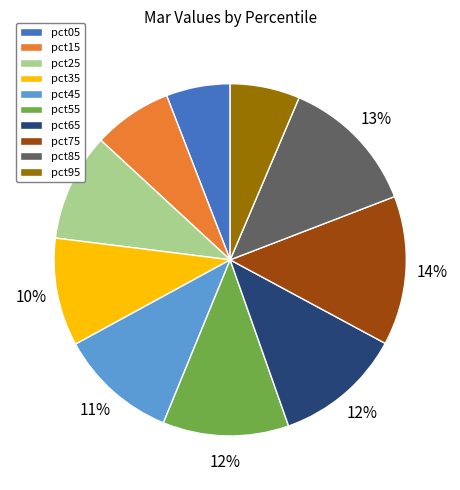

Is the sum of pct15 and pct05 greater than half?

No